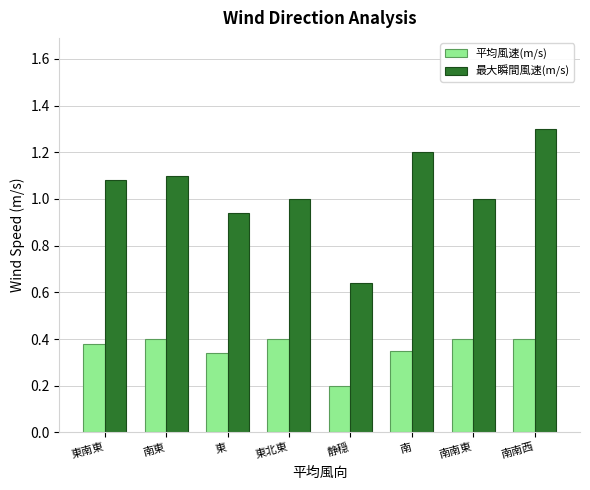

Rank the series by their maximum value, from highest to lowest.

最大瞬間風速(m/s), 平均風速(m/s)